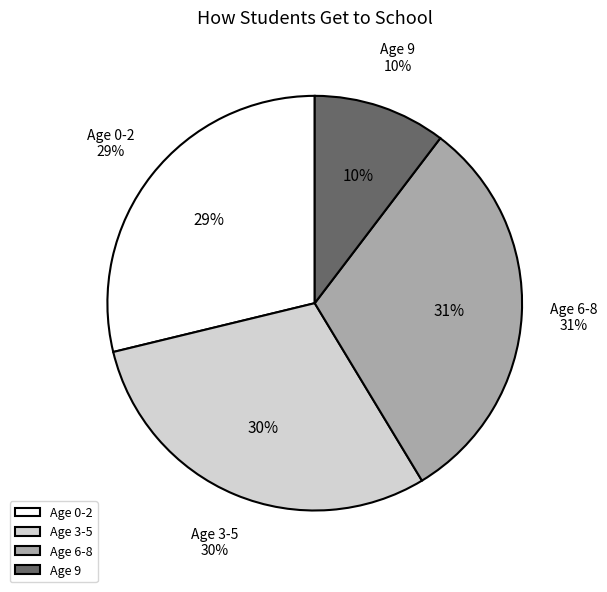

What portion of the pie excludes 2?

90.2%